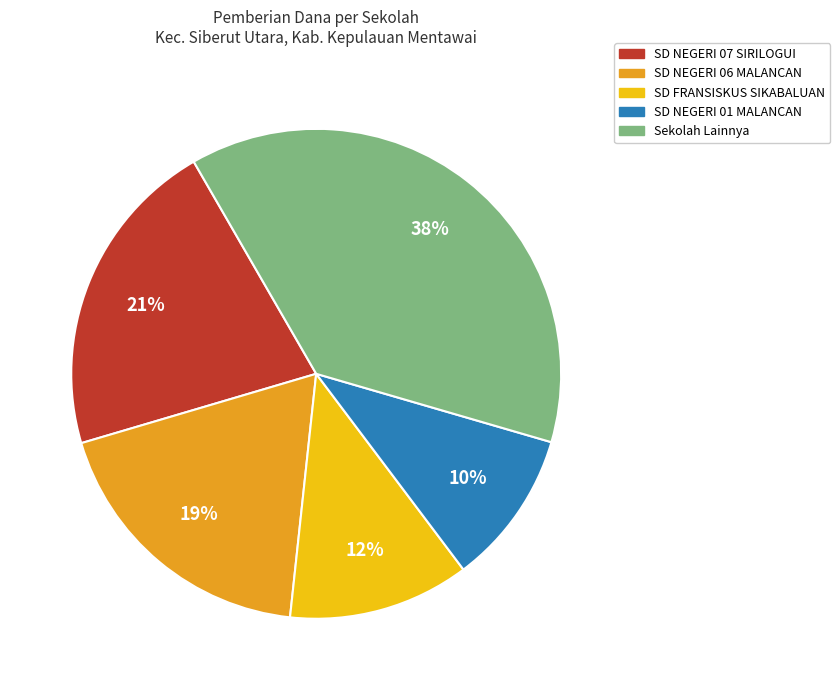

Which slice is the smallest?

SD NEGERI 01 MALANCAN